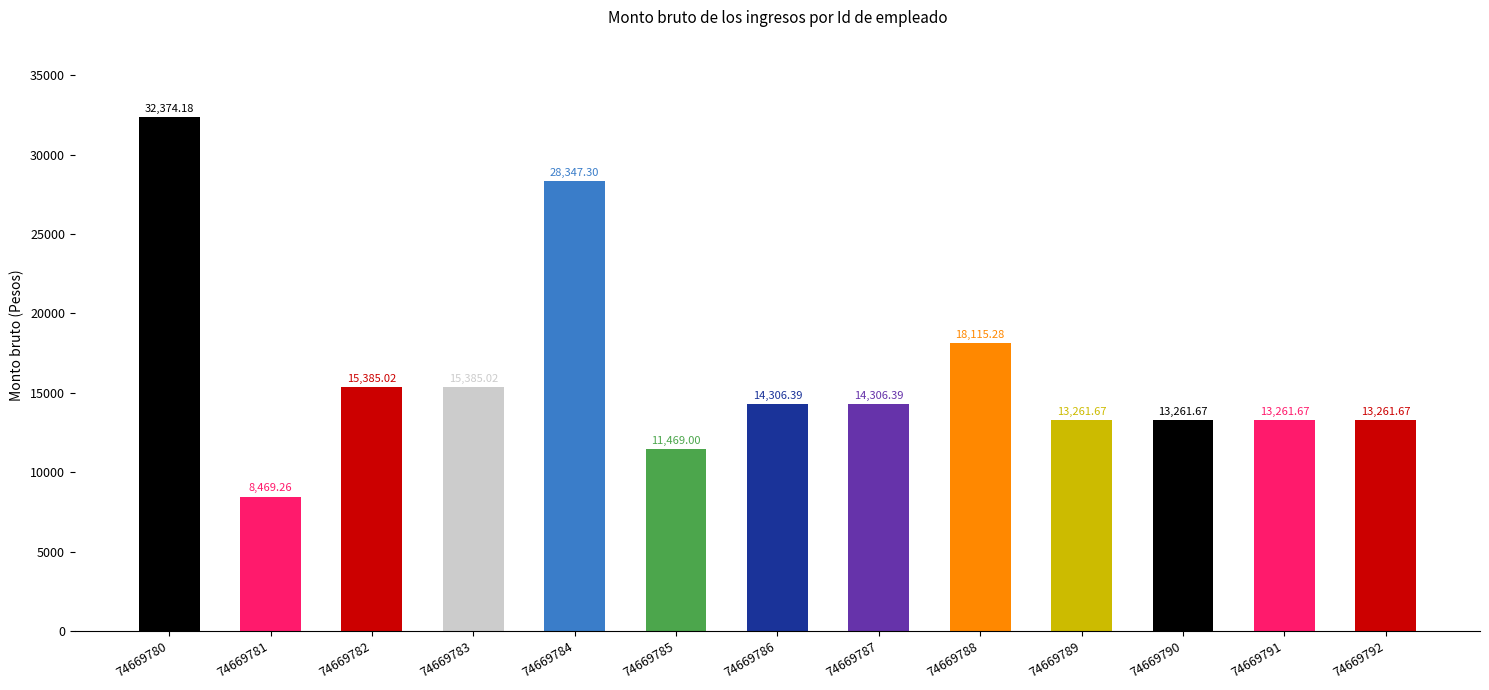

What is the minimum value shown in the chart?

8469.3